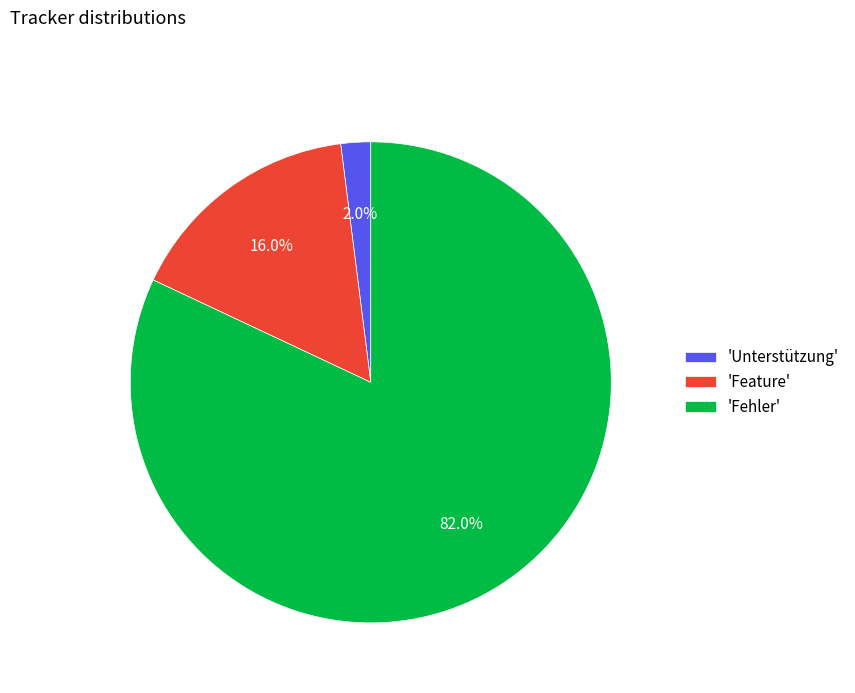

To the nearest percent, what is the difference between the largest and smallest slice percentages?

80%